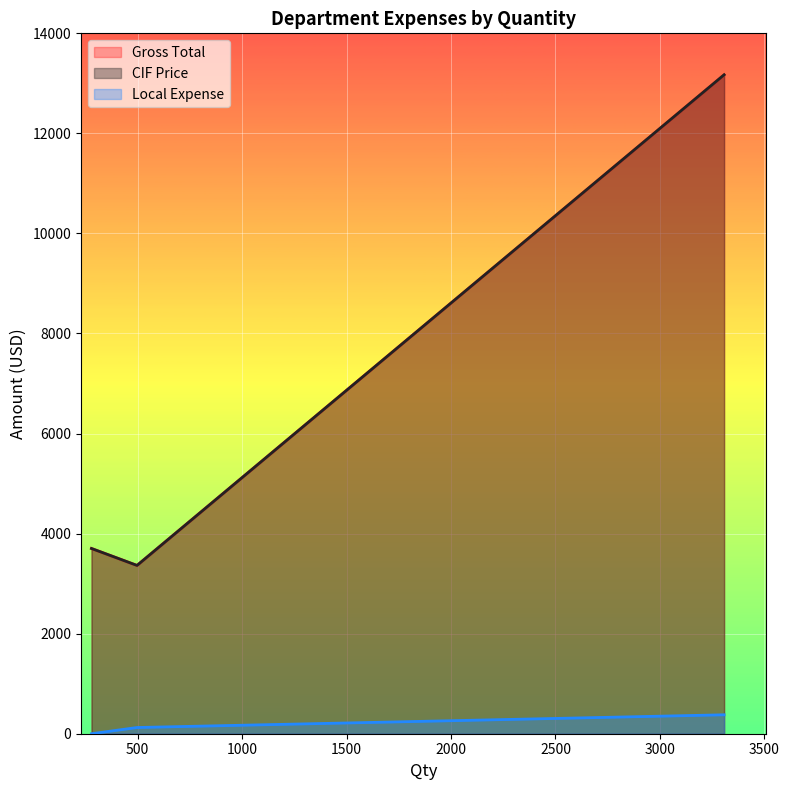

The CIF Price series shows 3702.8 at 279. True or false?

True